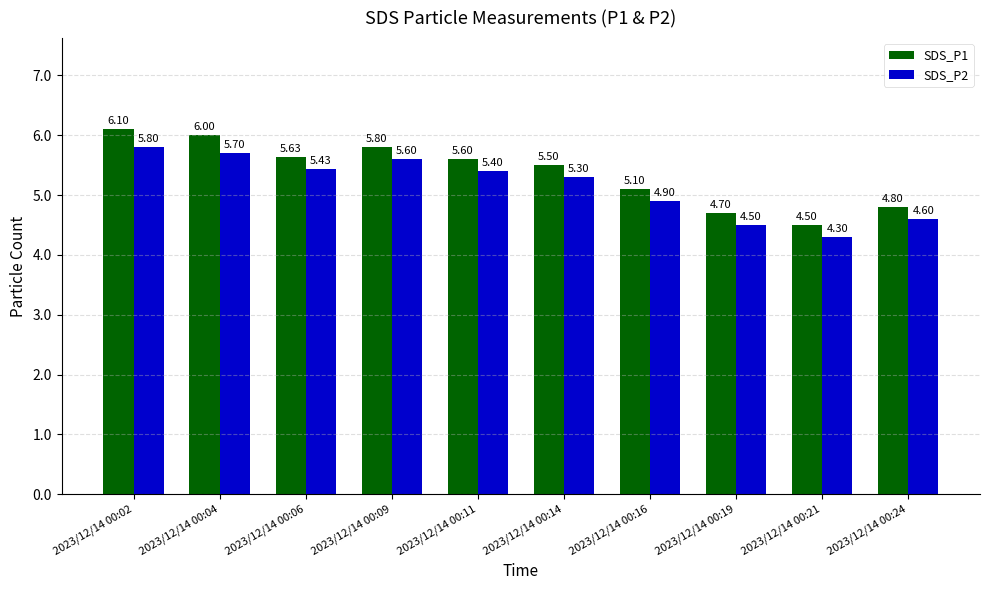

Does the chart contain any negative values?

No